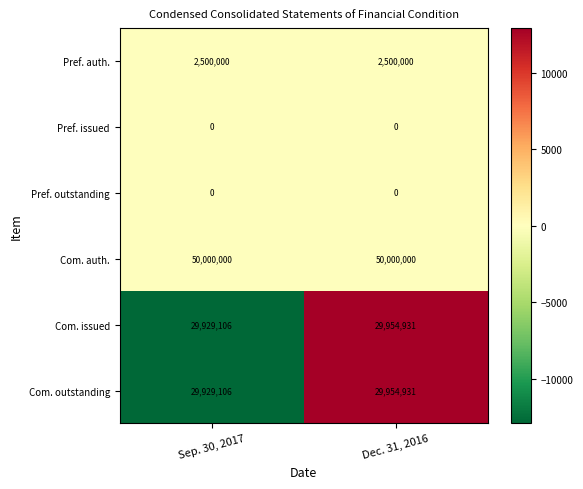

What is the total value across all series at Dec. 31, 2016?

112409862